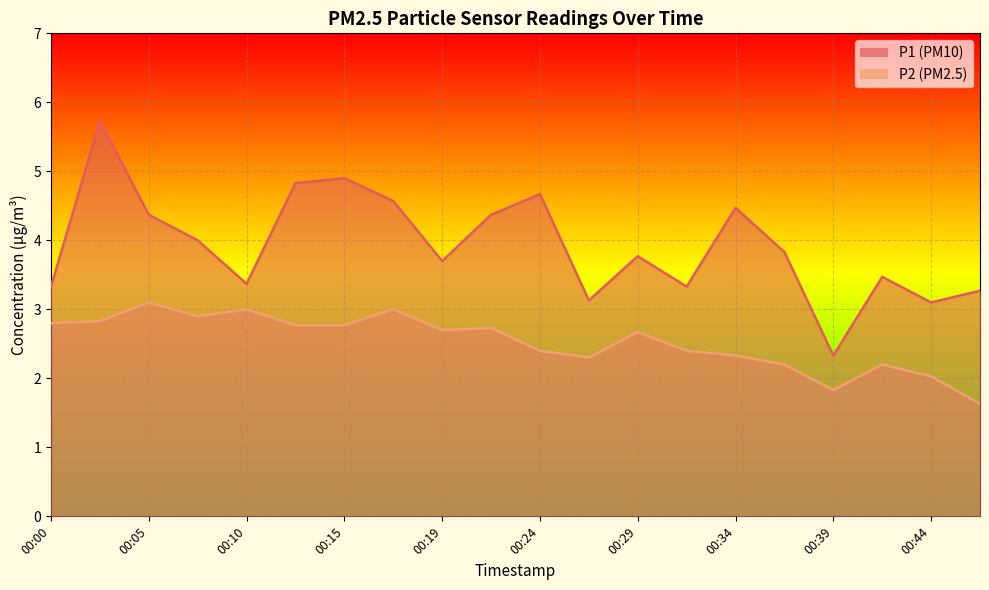

Rank the series by their average value, from lowest to highest.

P2, P1